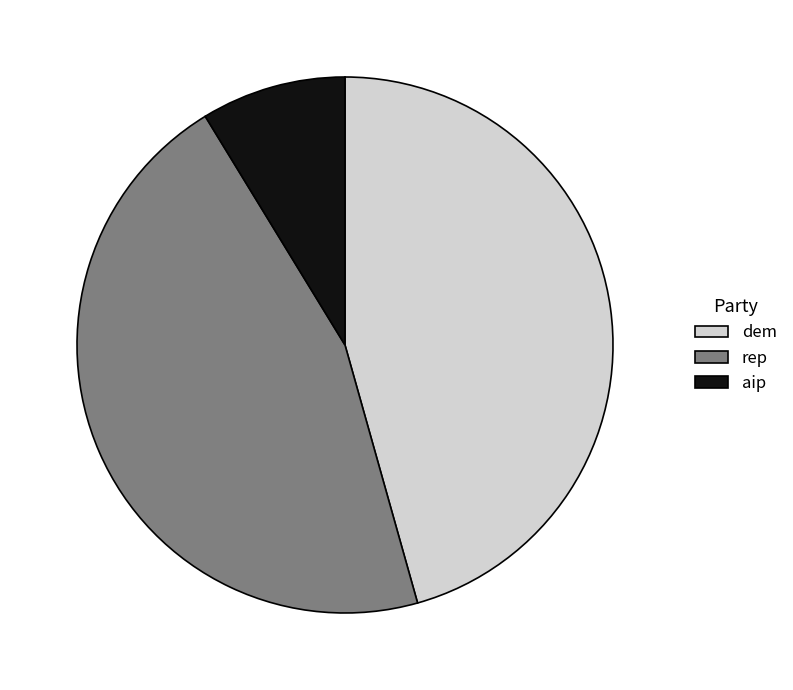

Is there a majority slice in this chart?

No